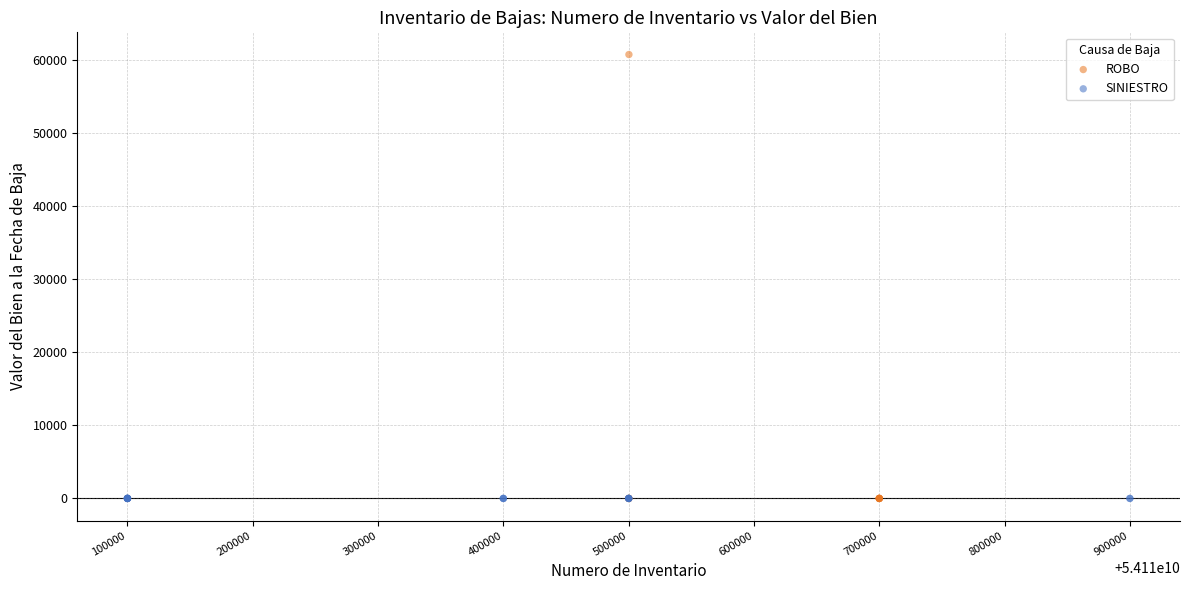

Which series contains the highest Y value?

ROBO